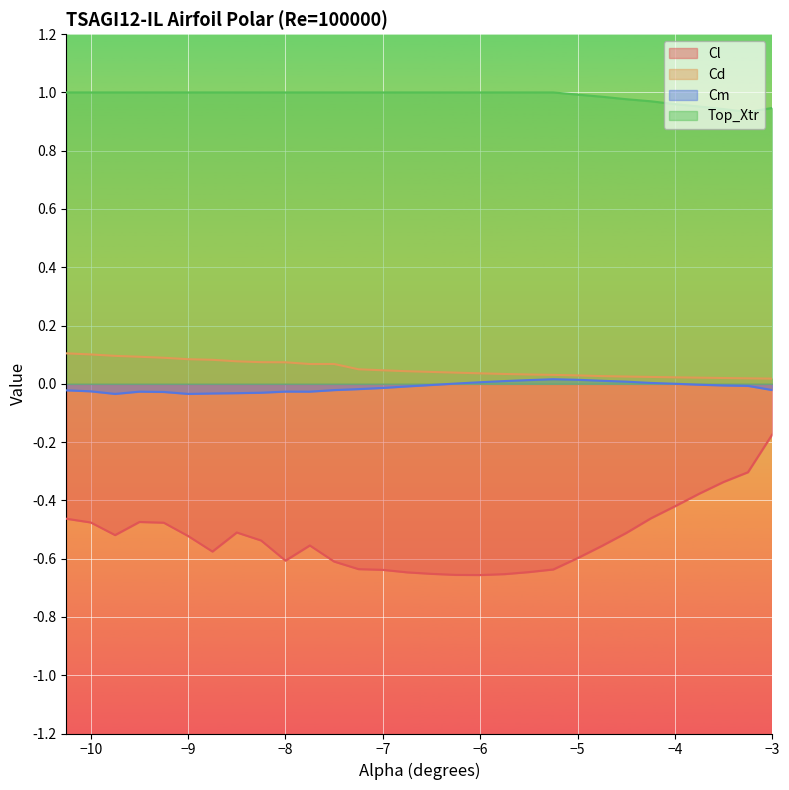

True or false: Top_Xtr and Cd cross at least once.

False